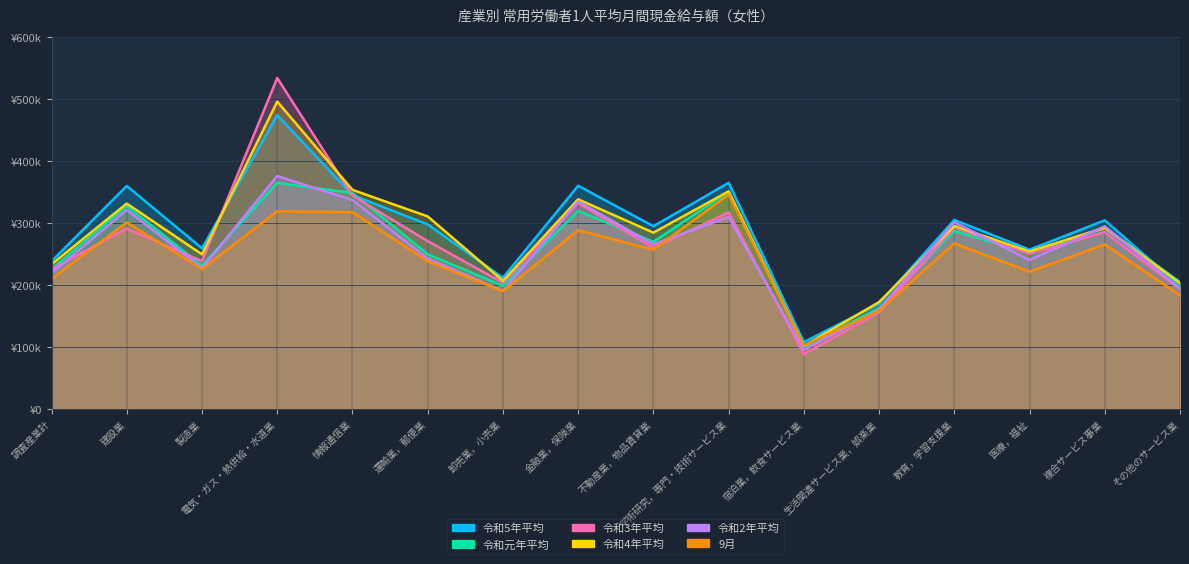

Between 製造業 and 教育，学習支援業, which series saw the biggest shift?

令和2年平均